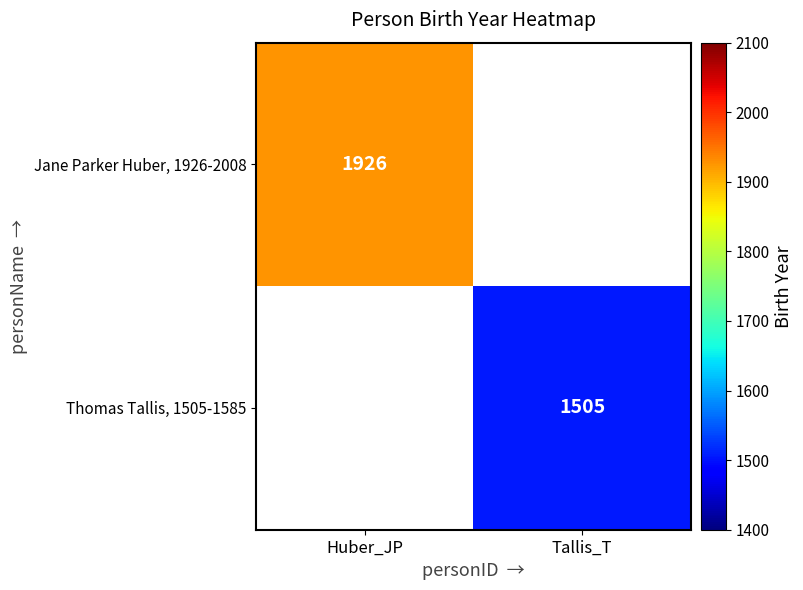

Is it true that Jane Parker Huber, 1926-2008 equals 786 at Huber_JP?

False